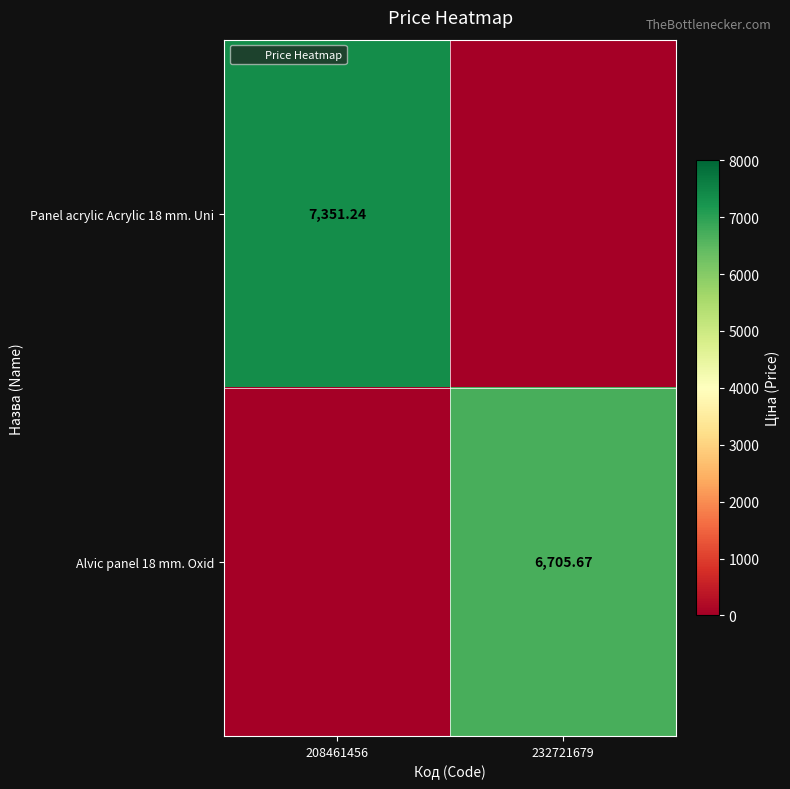

At which label does Panel acrylic Acrylic 18 mm. Uni reach its minimum?

232721679